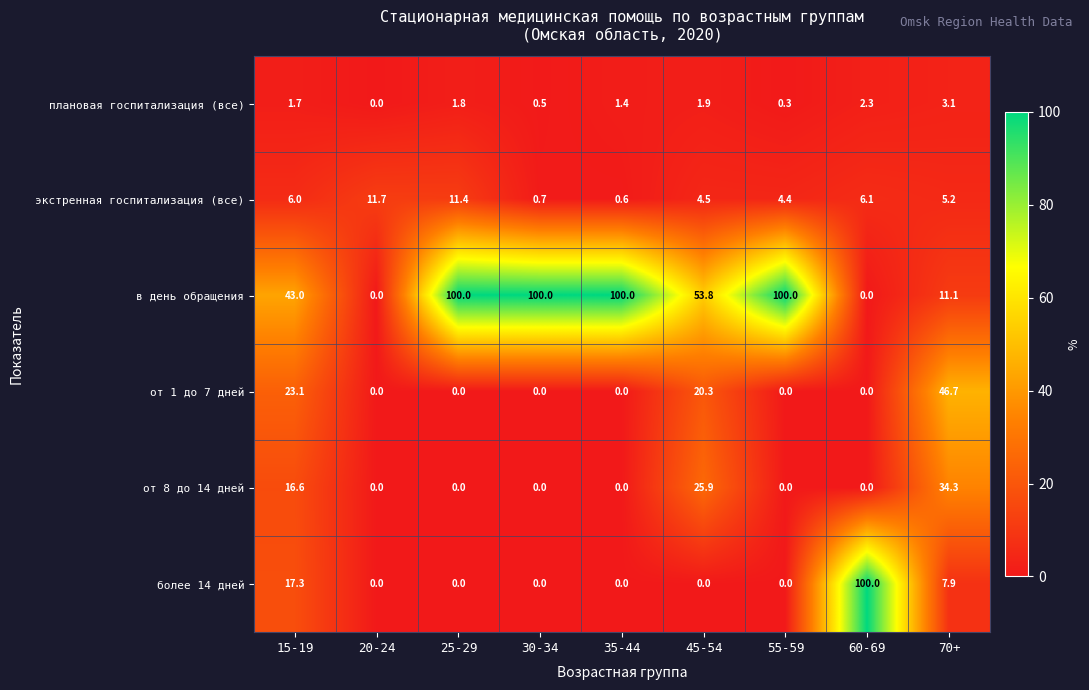

What is the difference between the highest and lowest values at 55-59?

100.0